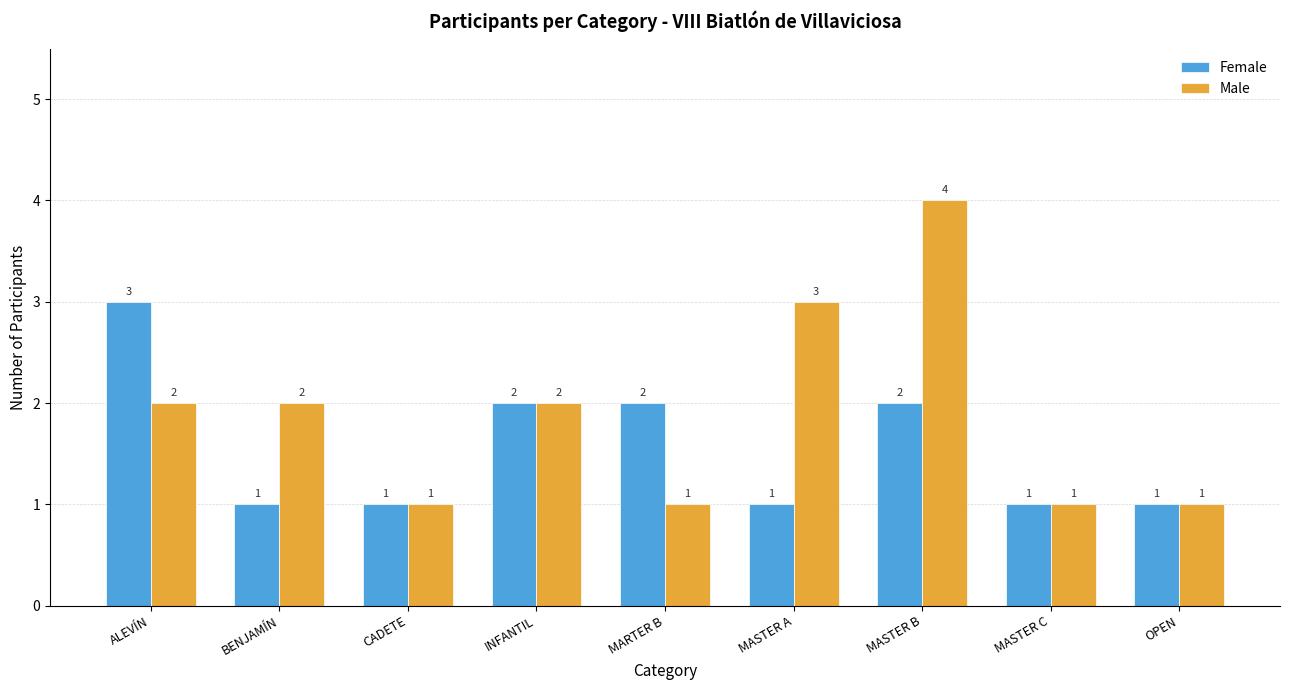

The Male series shows 1 at ALEVÍN. True or false?

False